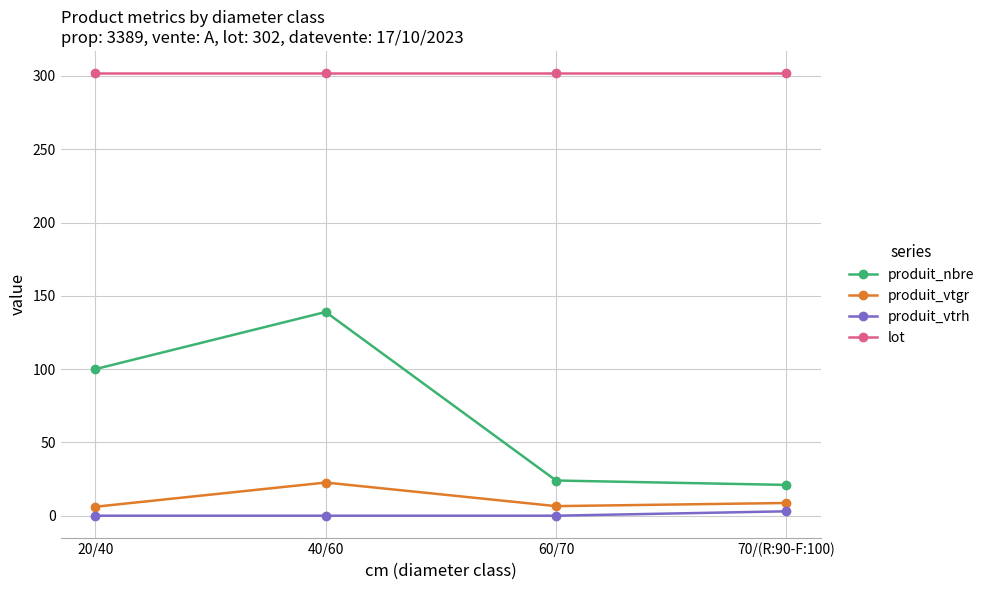

Which series has the widest spread of values?

produit_nbre